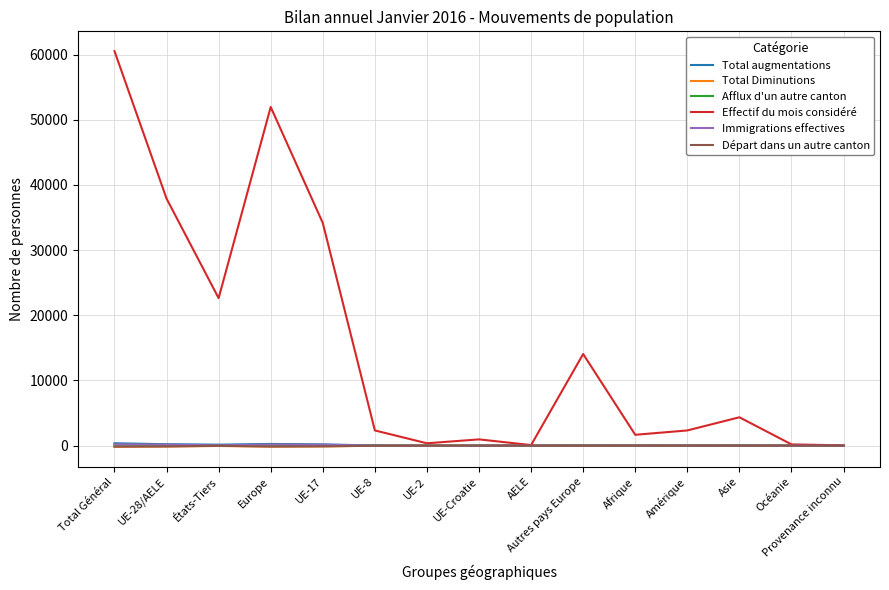

What is the total value across all series at Total Général?

60883